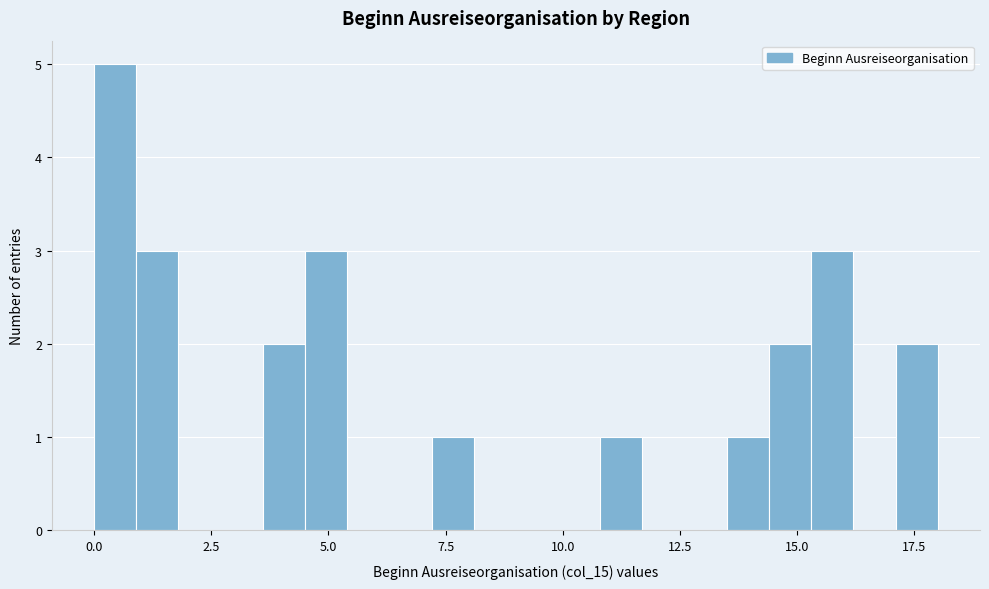

Around what value on the x-axis is the tallest bar? Give the approximate position of its centre, as read against the axis.

0.5